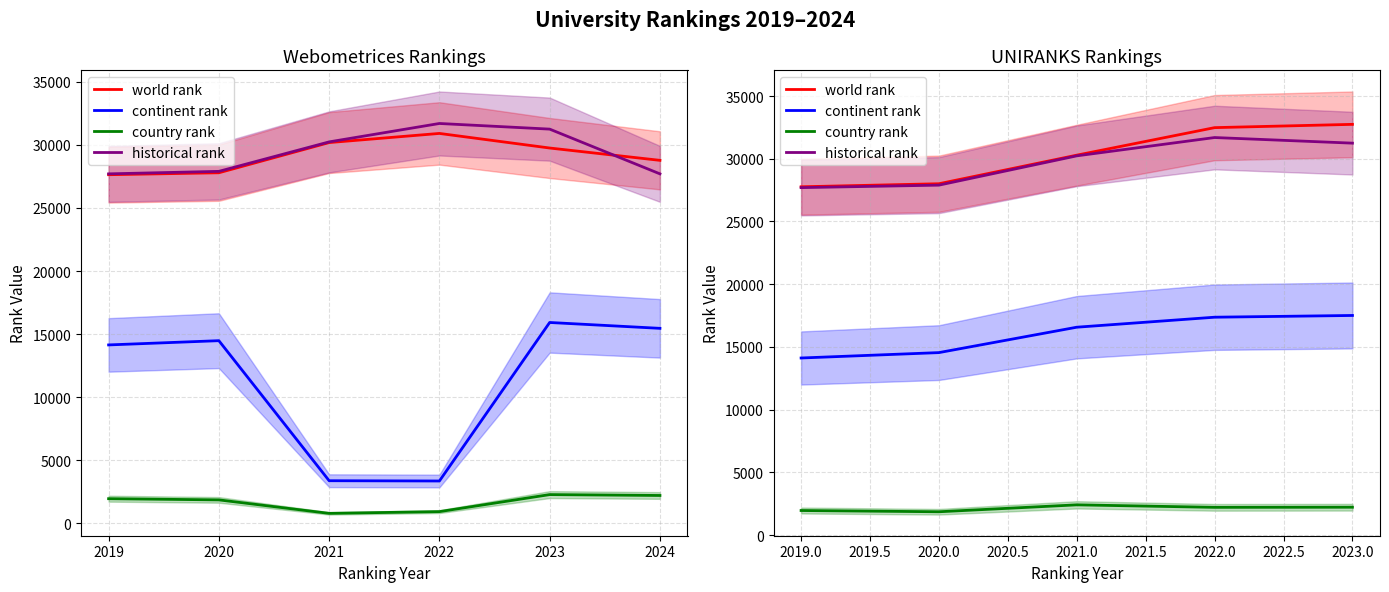

Is it true that country rank equals 1075 at 2023.0?

False